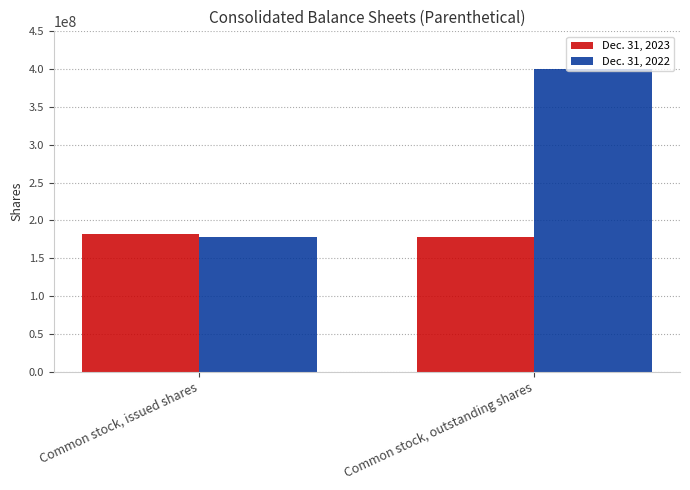

What is the approximate value of Dec. 31, 2022 at Common stock, issued shares?

177925631